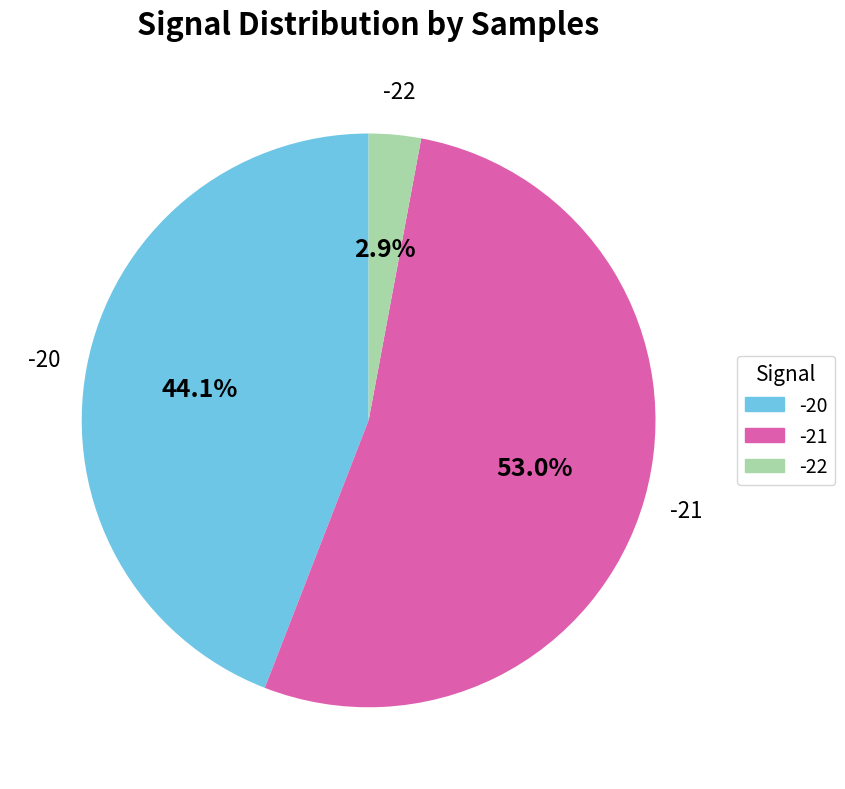

What is the largest slice in the pie chart?

-21